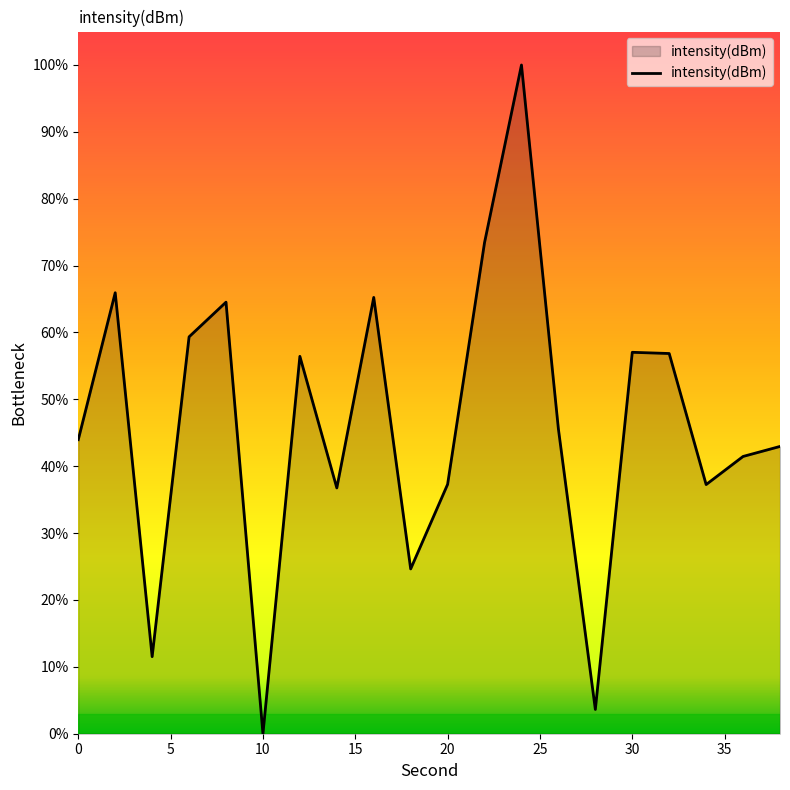

What is the greatest value displayed?

100.0